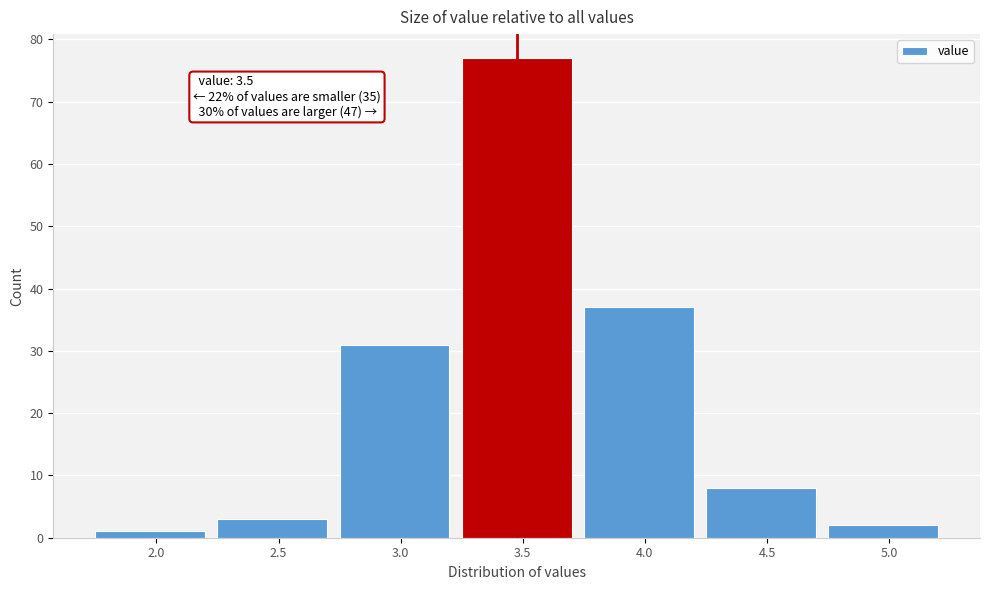

Reading left to right, transcribe all the data shown in this chart.

1	3	31	77	37	8	2